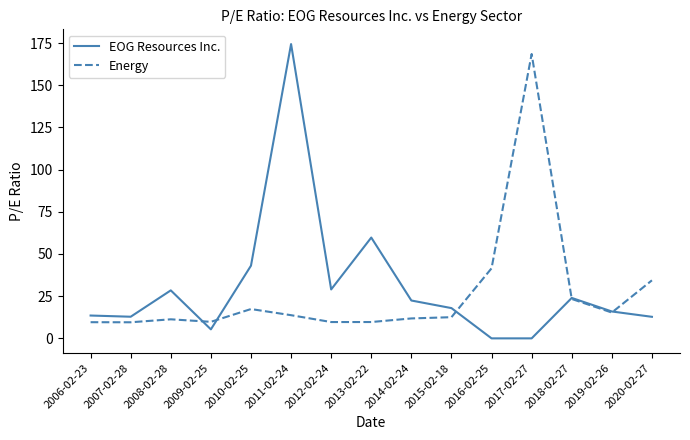

What is the greatest value displayed?

174.4